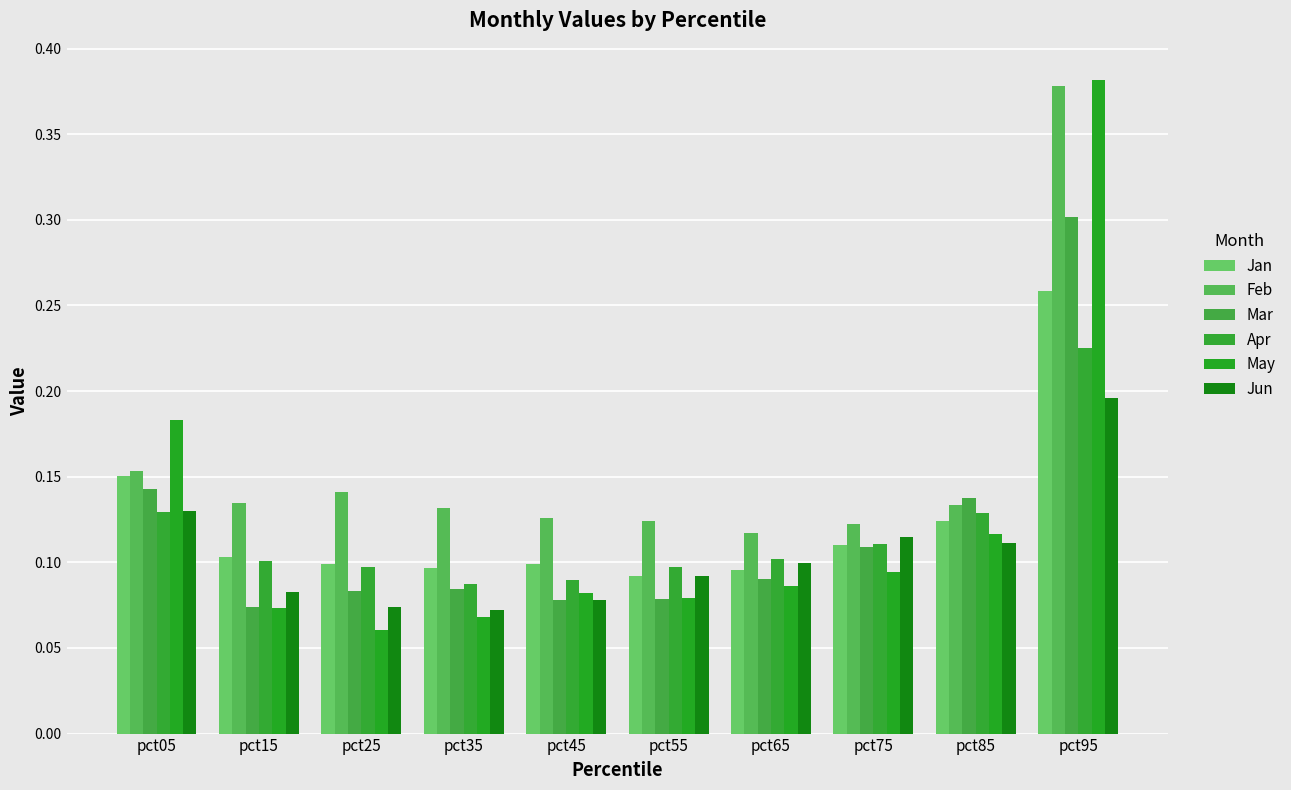

What is the difference between the Mar values at pct95 and pct85?

0.2